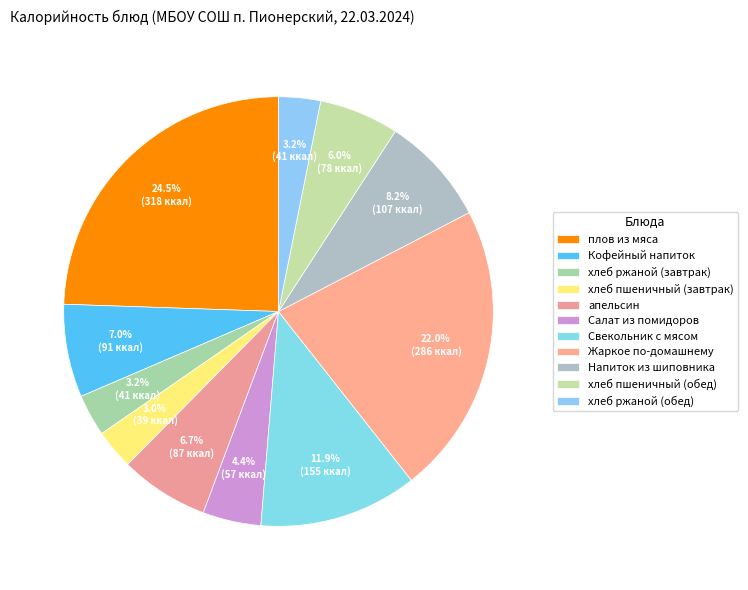

To the nearest percent, what is the difference between the largest and smallest slice percentages?

21%